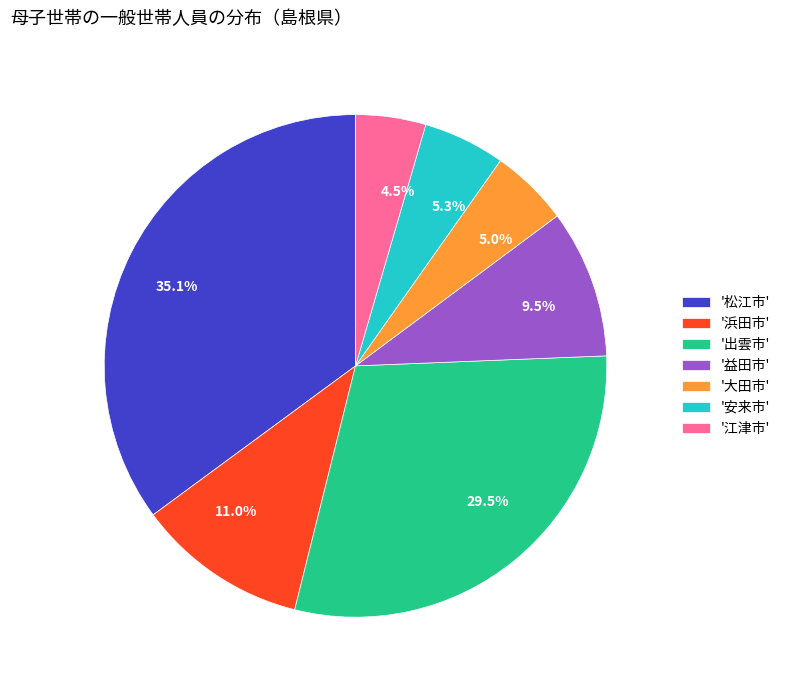

Is there any slice that represents more than half of the pie?

No